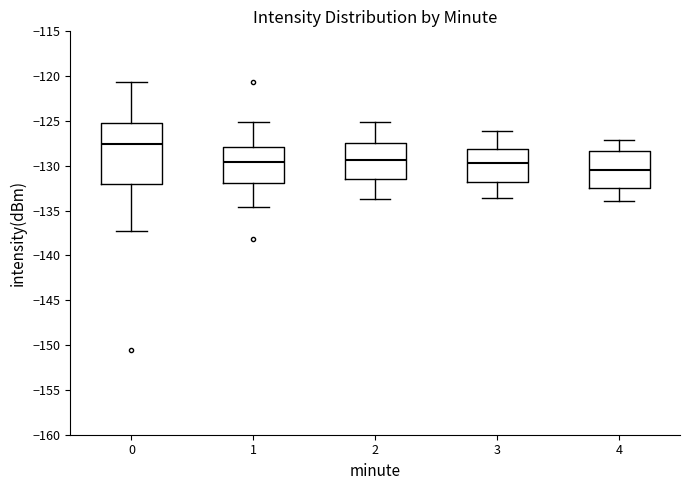

Reading left to right, transcribe this box plot: for each box, give where its median line is, the range the box spans, and where its two whiskers end, as read against the y-axis. The values are not printed on the chart, so give them approximately, as read against the axis.

0: median -127.5, box -132.0 to -125.0, whiskers -137.0 to -120.5
1: median -129.5, box -132.0 to -128.0, whiskers -134.5 to -125.0
2: median -129.5, box -131.5 to -127.5, whiskers -133.5 to -125.0
3: median -129.5, box -132.0 to -128.0, whiskers -133.5 to -126.0
4: median -130.5, box -132.5 to -128.5, whiskers -134.0 to -127.0